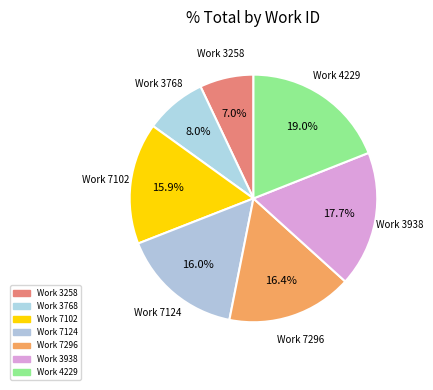

Approximately how many times larger is the value at Work 7102 compared to Work 4229?

0.8